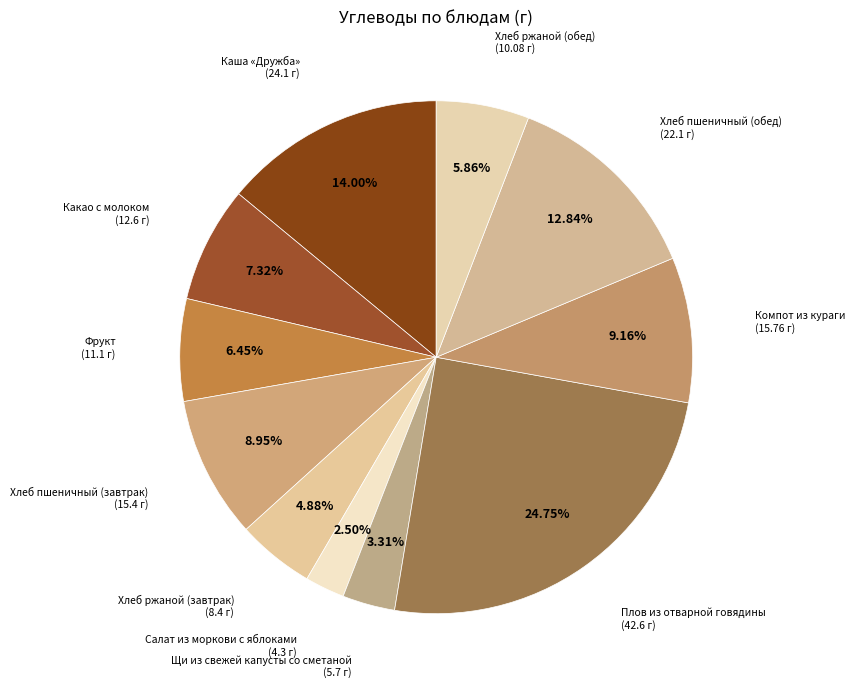

What is the smallest slice in the pie chart?

Салат из моркови с яблоками